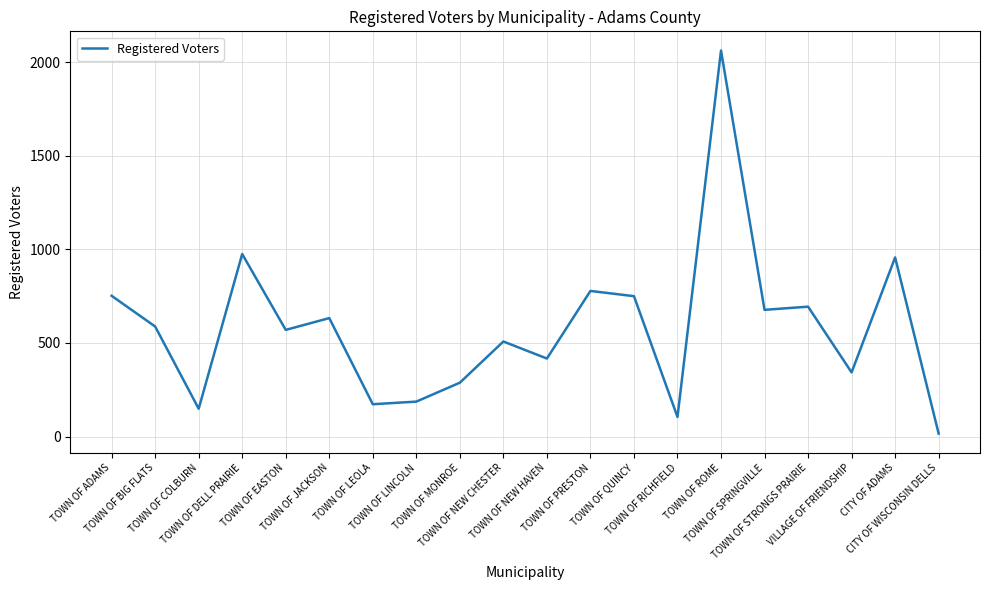

What is the maximum value shown in the chart?

2062